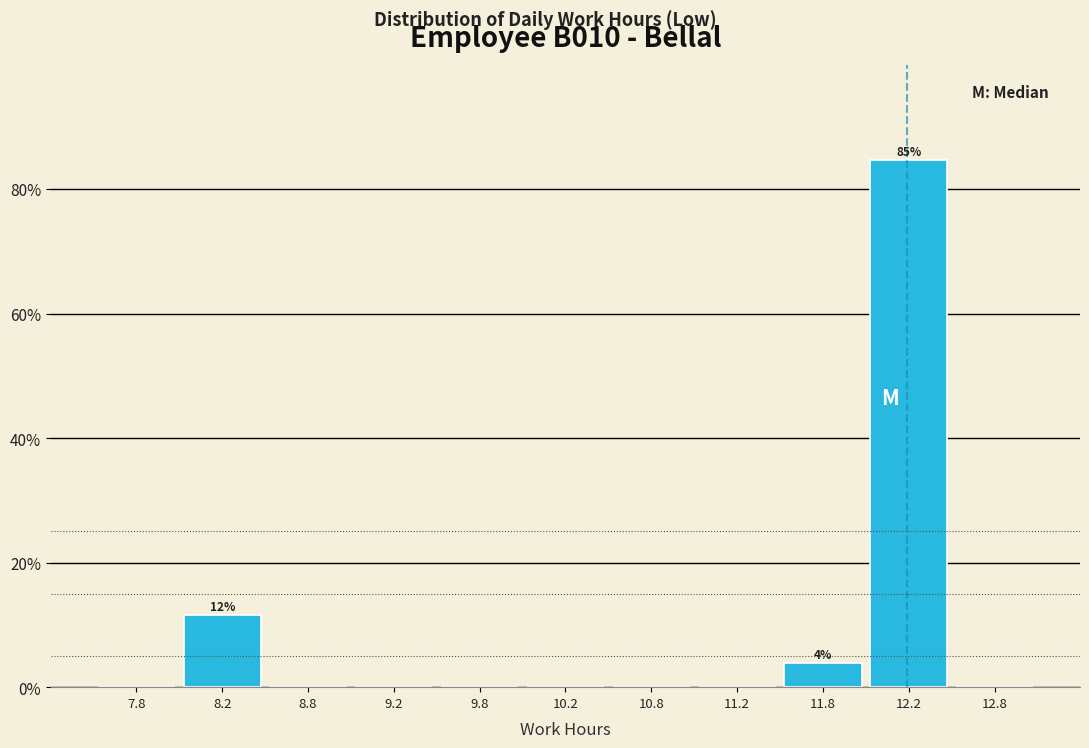

Which range on the x-axis has the tallest bar?

12.0 to 12.5